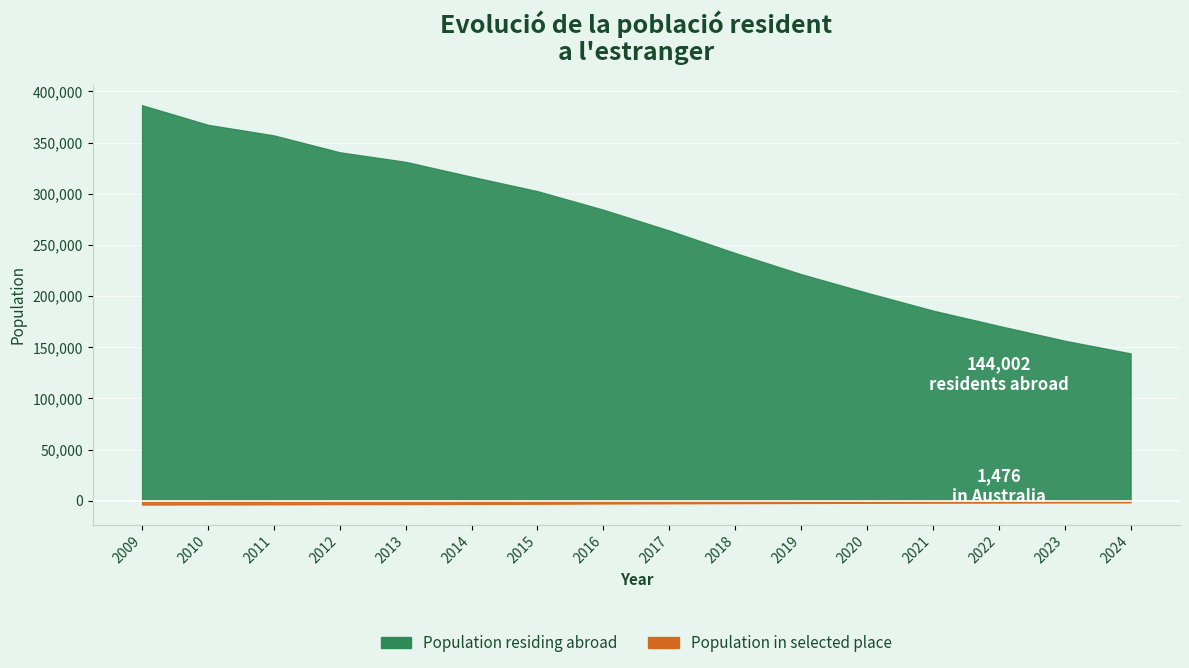

At which label does Population residing abroad first exceed 284374?

2009